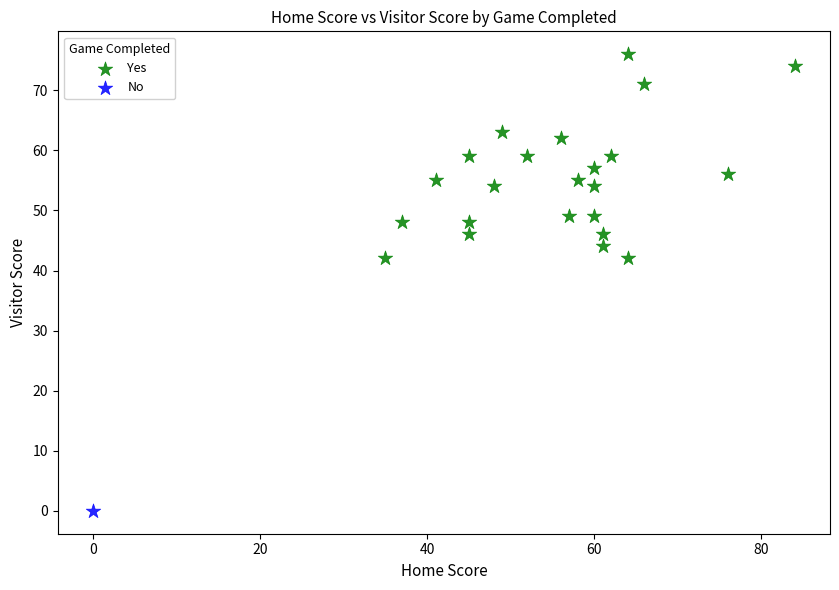

What are all the series names shown in the legend?

Yes, No